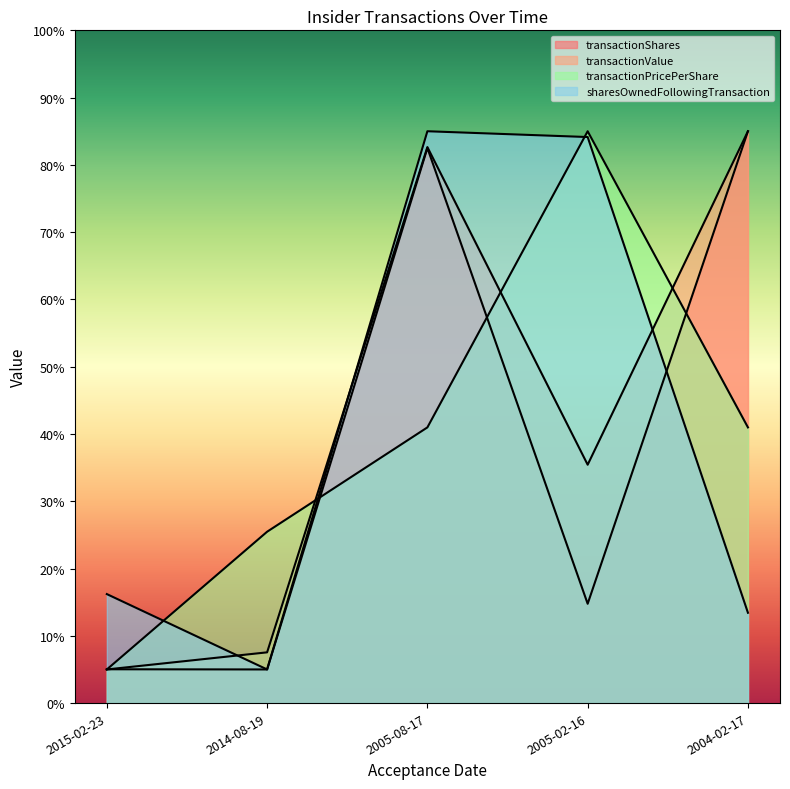

The value of transactionShares at 2005-08-17 is 82.5. True or false?

True